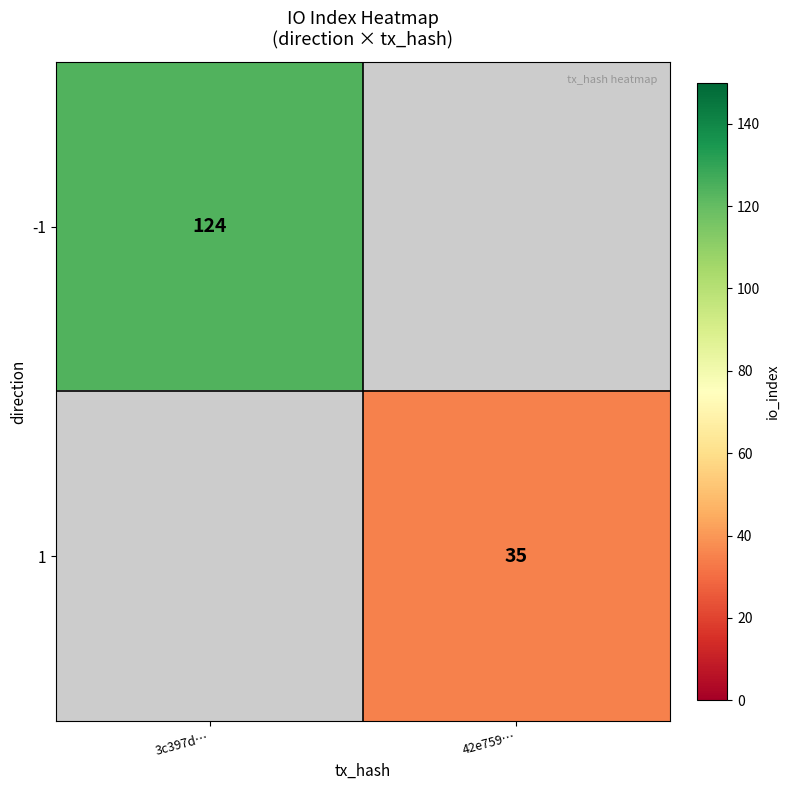

Is it true that 1 equals 35 at 42e759…?

True